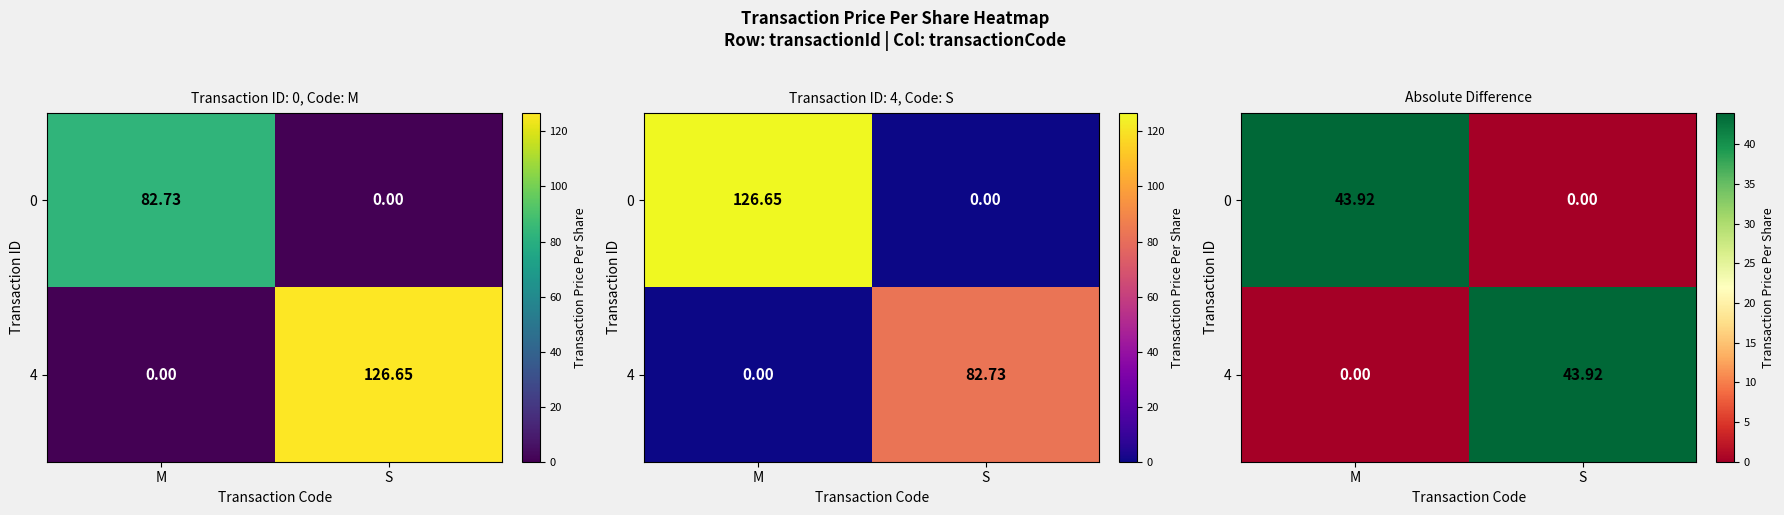

What is the difference between the maximum and minimum values in the 0 series?

43.9